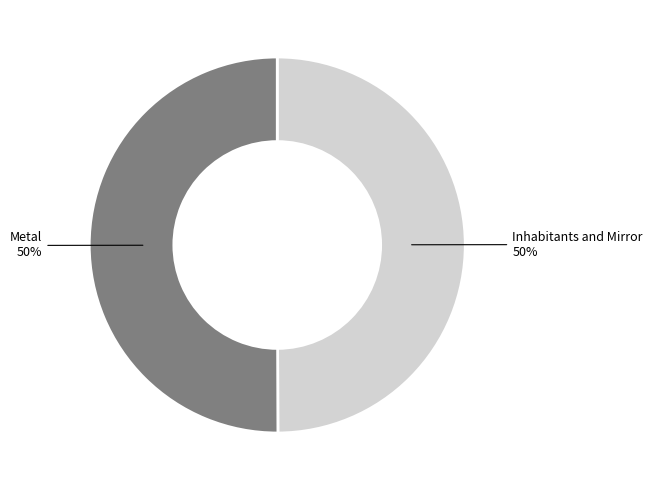

True or false: Metal accounts for 50% of the total.

True